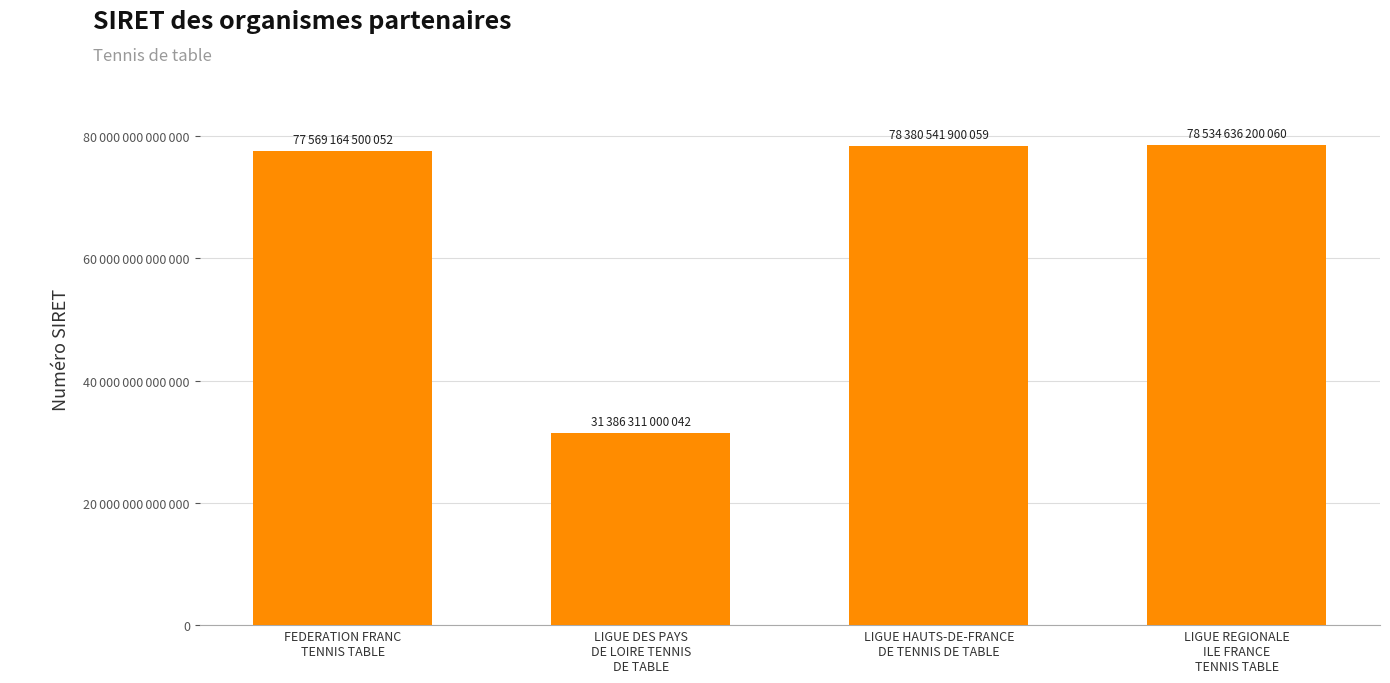

List the labels in order of value, largest first.

LIGUE REGIONALE
ILE FRANCE
TENNIS TABLE, LIGUE HAUTS-DE-FRANCE
DE TENNIS DE TABLE, FEDERATION FRANC
TENNIS TABLE, LIGUE DES PAYS
DE LOIRE TENNIS
DE TABLE